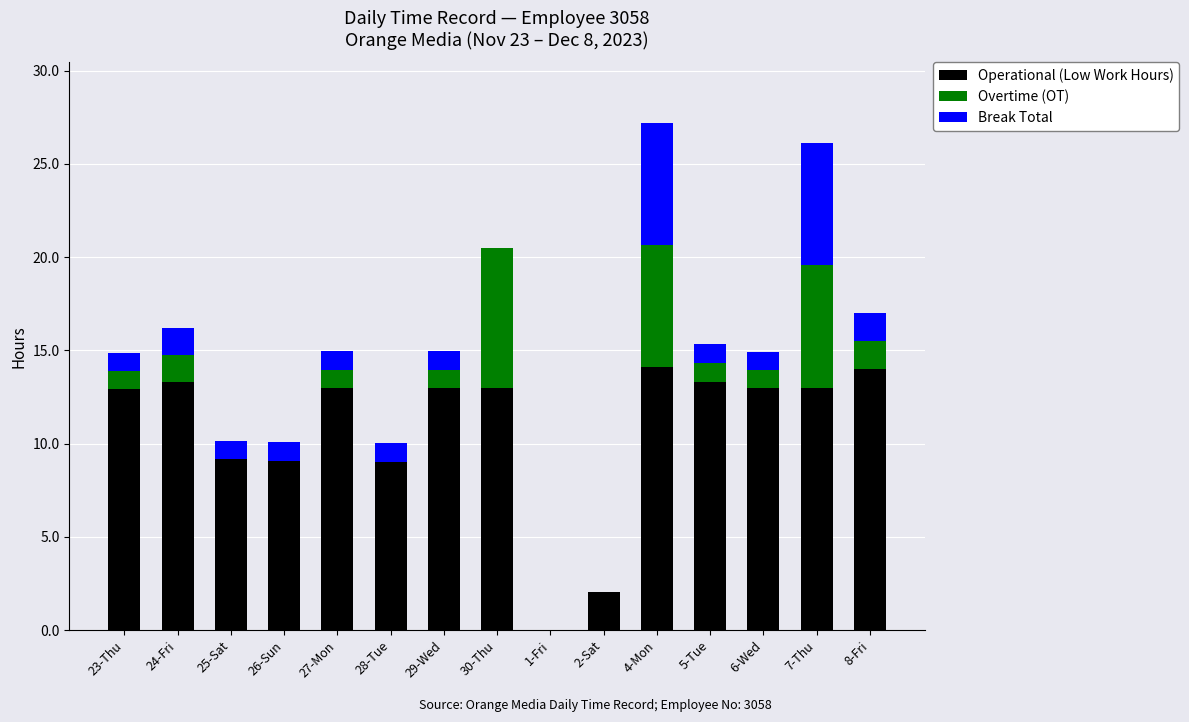

The value of Operational (Low Work Hours) at 2-Sat is 0.7. True or false?

False